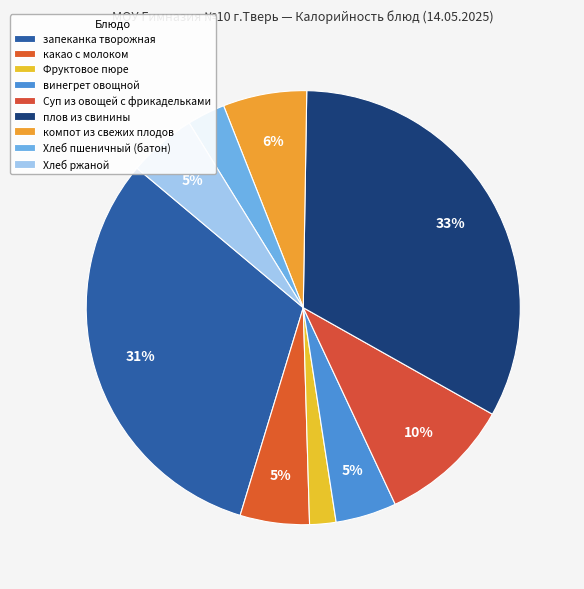

How much of the chart is everything except плов из свинины?

67.1%